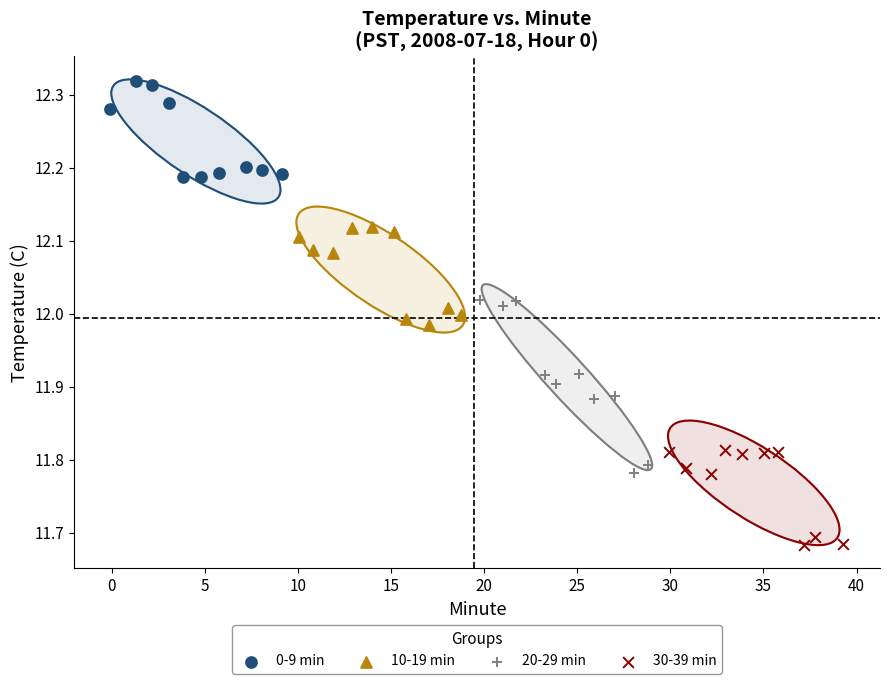

What are all the series names shown in the legend?

0-9 min, 10-19 min, 20-29 min, 30-39 min